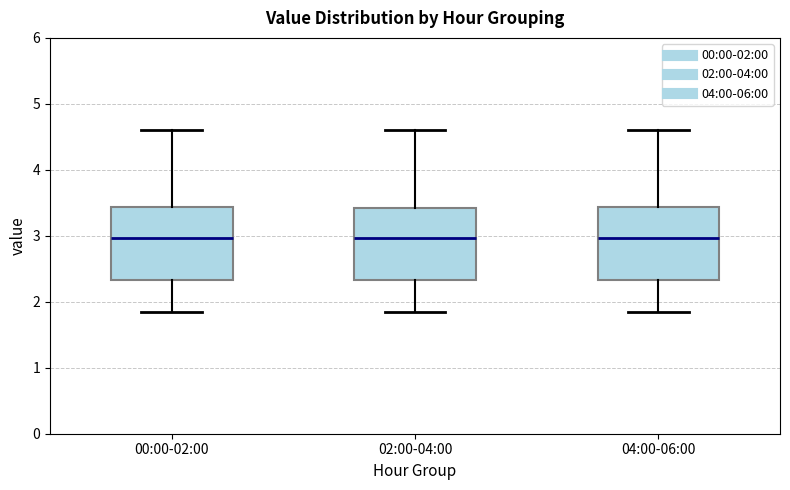

Reading left to right, read every box against the y-axis: the position of its median line, the range the box covers, and the ends of its whiskers. The values are not printed on the chart, so give them approximately, as read against the axis.

00:00-02:00: median 3.0, box 2.3 to 3.4, whiskers 1.9 to 4.6
02:00-04:00: median 3.0, box 2.3 to 3.4, whiskers 1.9 to 4.6
04:00-06:00: median 3.0, box 2.3 to 3.4, whiskers 1.9 to 4.6